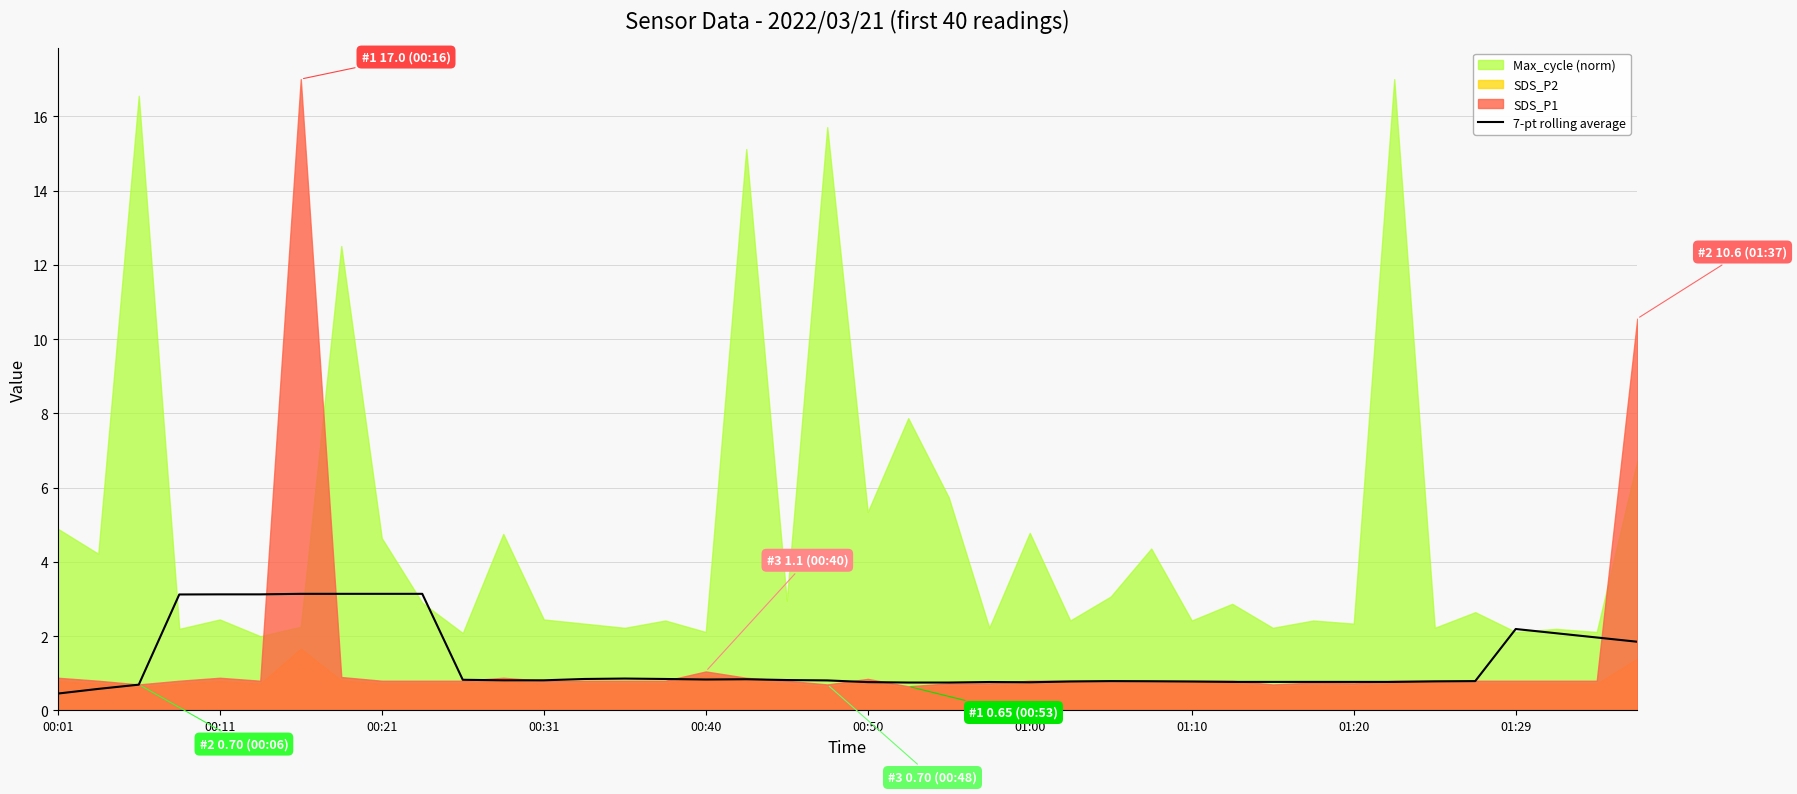

What is the lowest value of the 7-pt rolling average series?

0.5